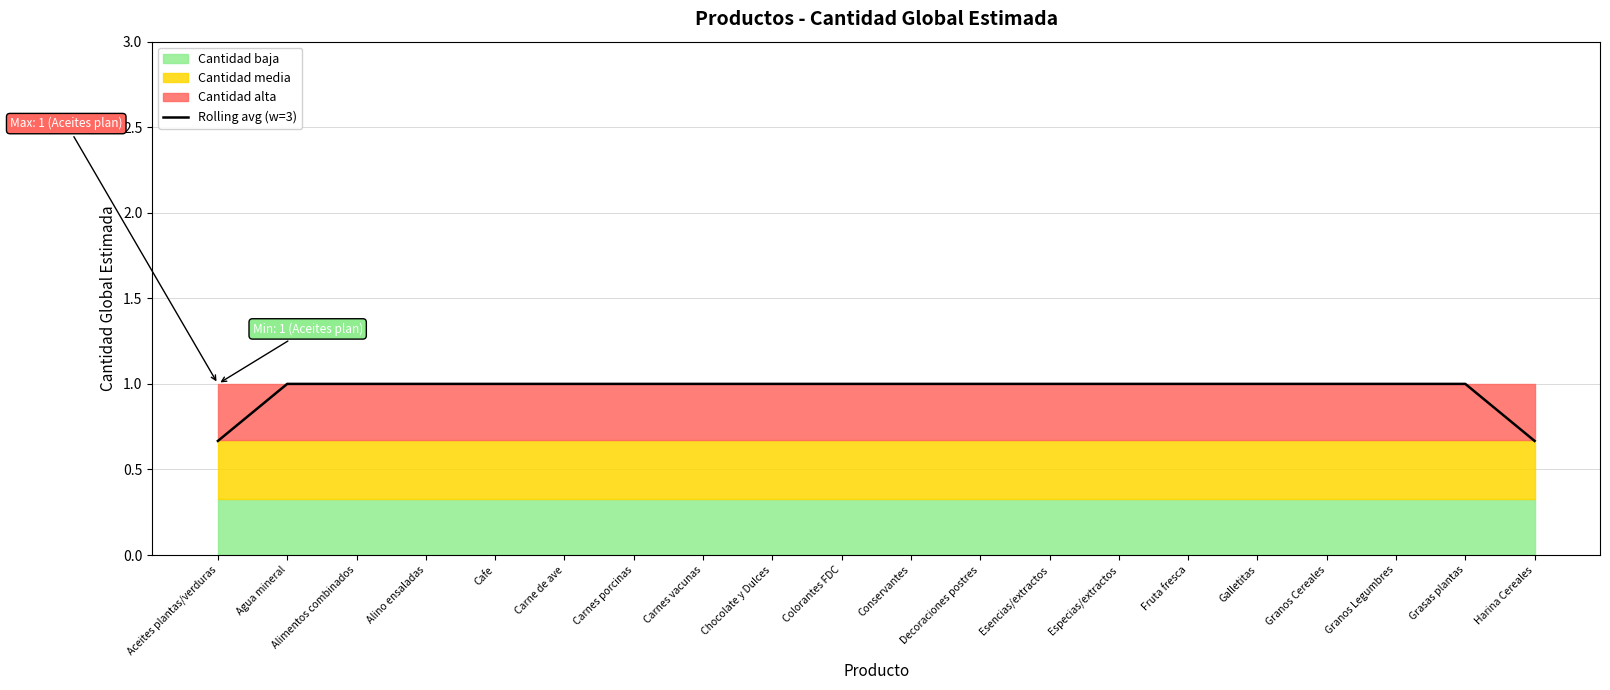

True or false: the data shows 1.0 at Carnes porcinas.

True